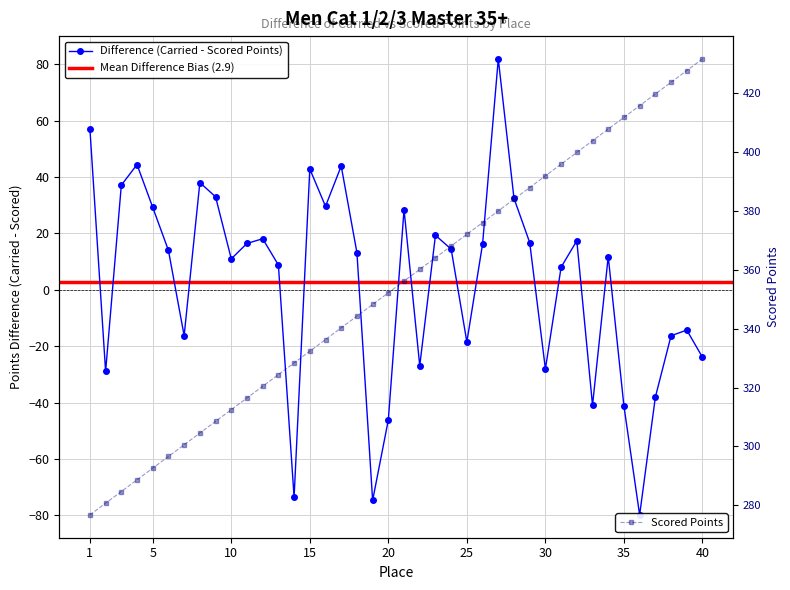

What is the value of the Scored Points point at the 11th from the left?

316.4